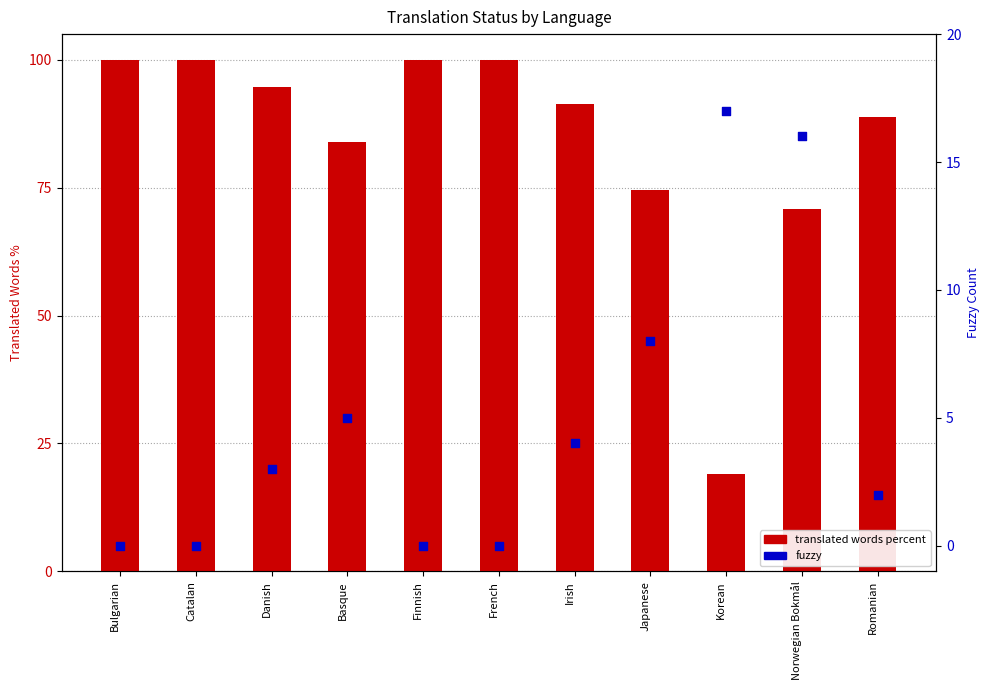

Is the value of translated words percent at Danish greater than the value of fuzzy at Basque?

Yes